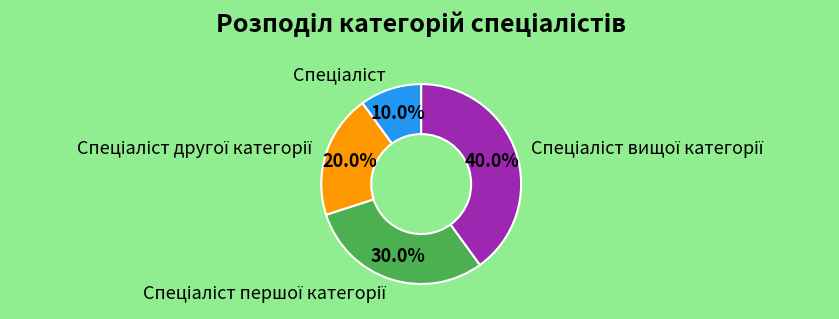

Count the number of slices in the pie.

4